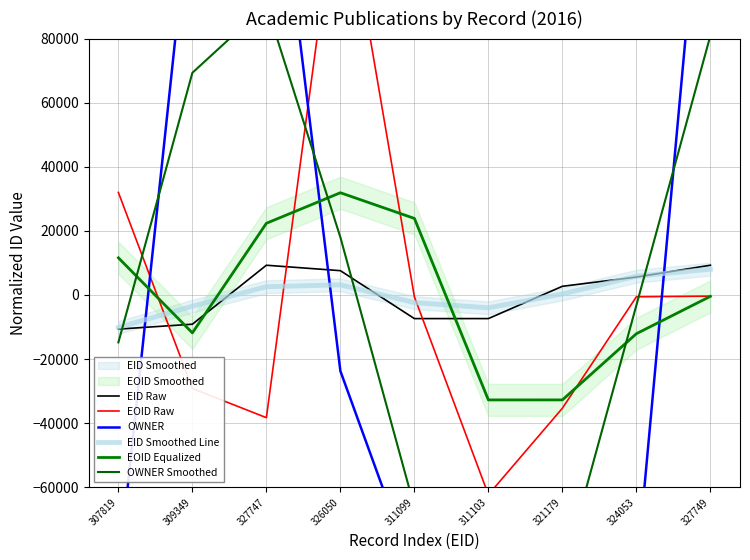

What is the difference between the maximum and minimum values in the EID Raw series?

19930.0